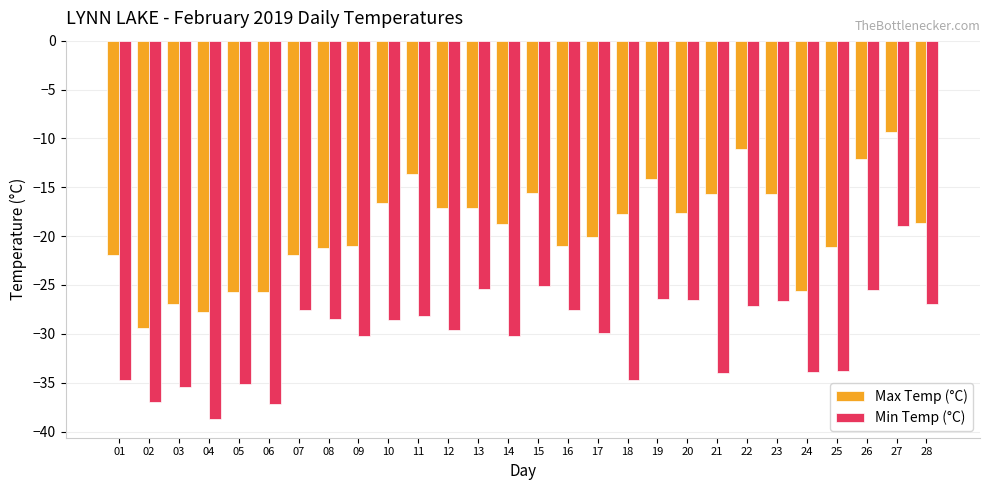

Where does the Min Temp (°C) series first go above -28?

07